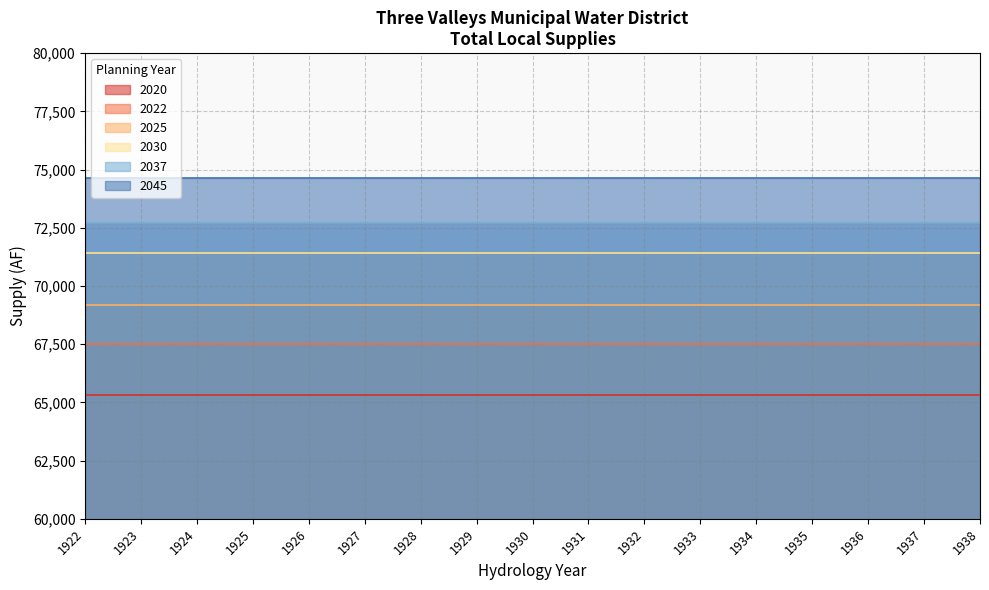

How many categories are shown in the chart?

17